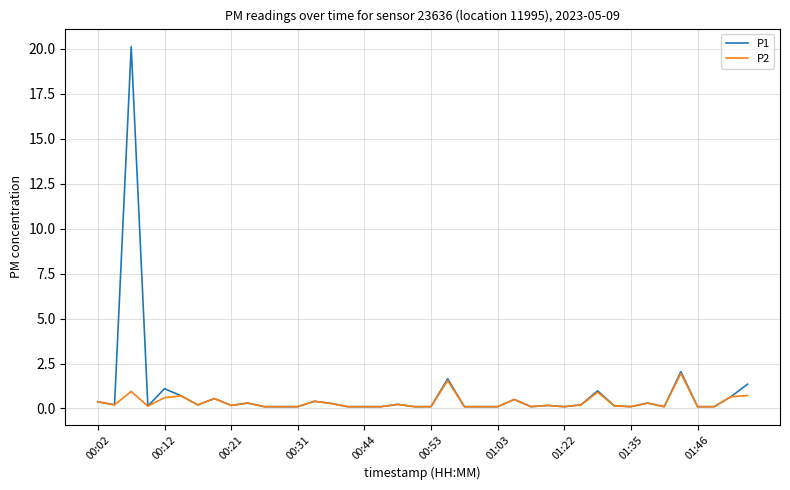

Rank the series by their maximum value, from lowest to highest.

P2, P1